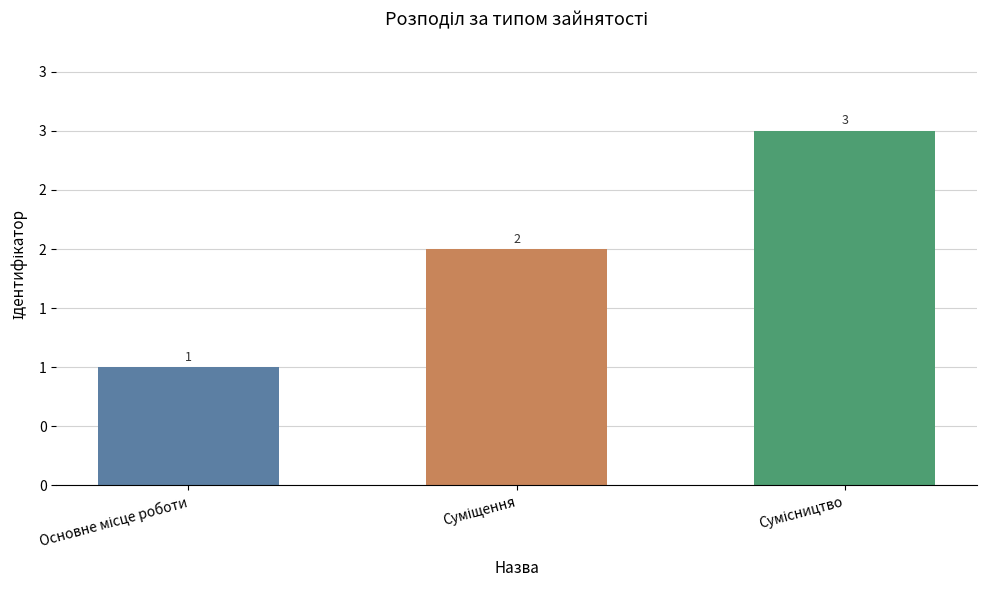

Are the bars grouped side by side (vs. stacked)?

No